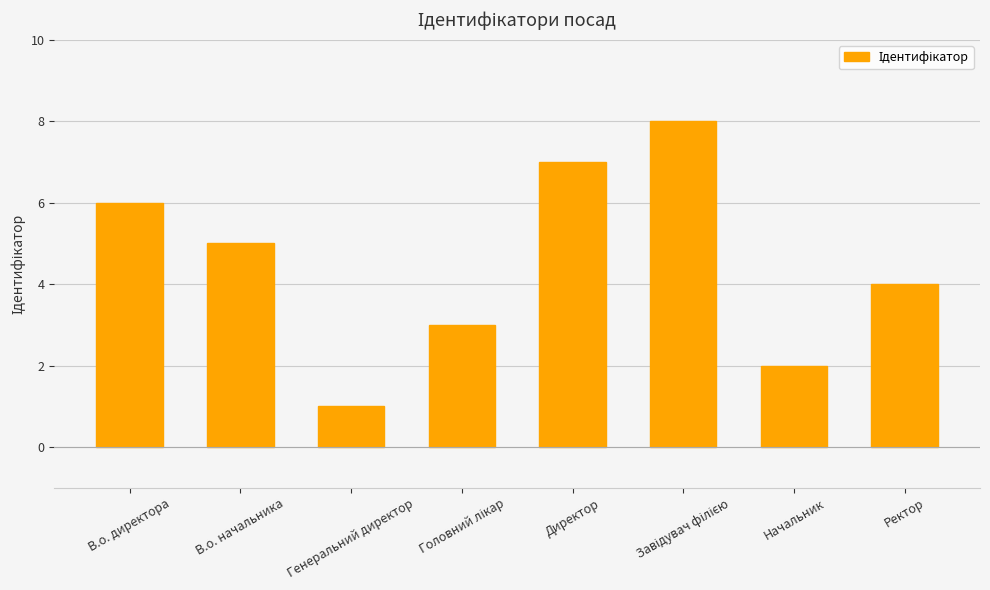

Which has a higher value, В.о. директора or Ректор?

В.о. директора